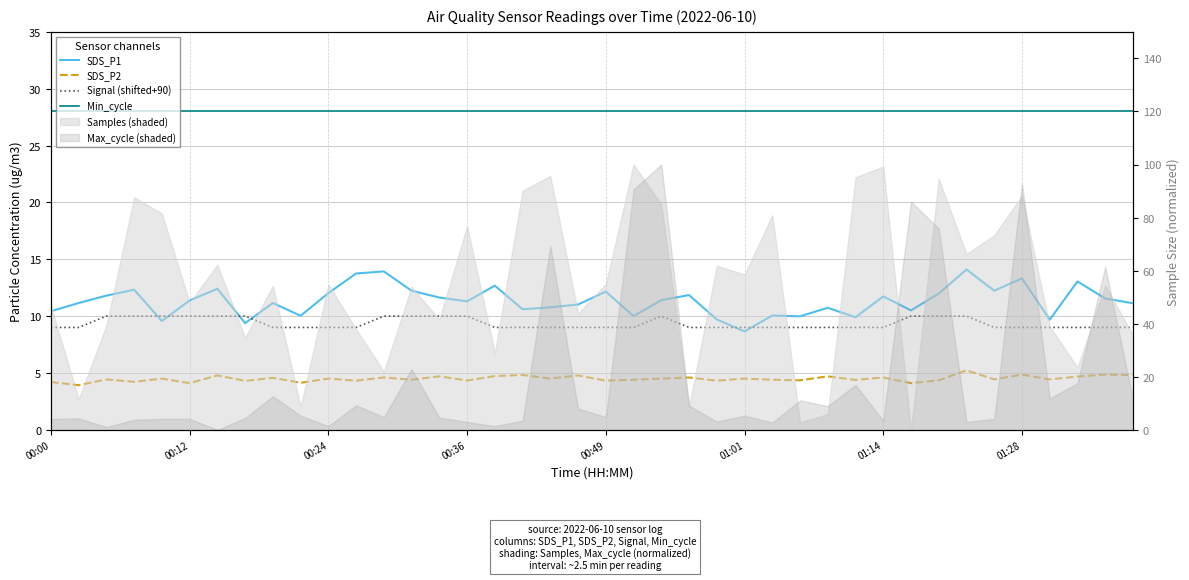

Reading right to left, extract all data points from this chart.

SDS_P1: 11.1	11.6	13.1	9.7	13.3	12.2	14.1	12.0	10.5	11.7	9.9	10.7	10.0	10.1	8.7	9.7	11.8	11.4	10.0	12.2	11.0	10.8	10.6	12.7	11.3	11.6	12.2	13.9	13.8	12.0	10.0	11.2	9.4	12.4	11.4	9.6	12.3	11.8	11.2	10.4
SDS_P2: 4.8	4.8	4.7	4.4	4.8	4.4	5.2	4.3	4.1	4.6	4.4	4.7	4.3	4.4	4.5	4.3	4.6	4.5	4.4	4.3	4.8	4.5	4.8	4.7	4.3	4.7	4.4	4.6	4.3	4.5	4.1	4.6	4.3	4.8	4.1	4.5	4.2	4.4	3.9	4.2
Signal (shifted+90): 9.0	9.0	9.0	9.0	9.0	9.0	10.0	10.0	10.0	9.0	9.0	9.0	9.0	9.0	9.0	9.0	9.0	10.0	9.0	9.0	9.0	9.0	9.0	9.0	10.0	10.0	10.0	10.0	9.0	9.0	9.0	9.0	10.0	10.0	10.0	10.0	10.0	10.0	9.0	9.0
Min_cycle: 28.0	28.0	28.0	28.0	28.0	28.0	28.0	28.0	28.0	28.0	28.0	28.0	28.0	28.0	28.0	28.0	28.0	28.0	28.0	28.0	28.0	28.0	28.0	28.0	28.0	28.0	28.0	28.0	28.0	28.0	28.0	28.0	28.0	28.0	28.0	28.0	28.0	28.0	28.0	28.0